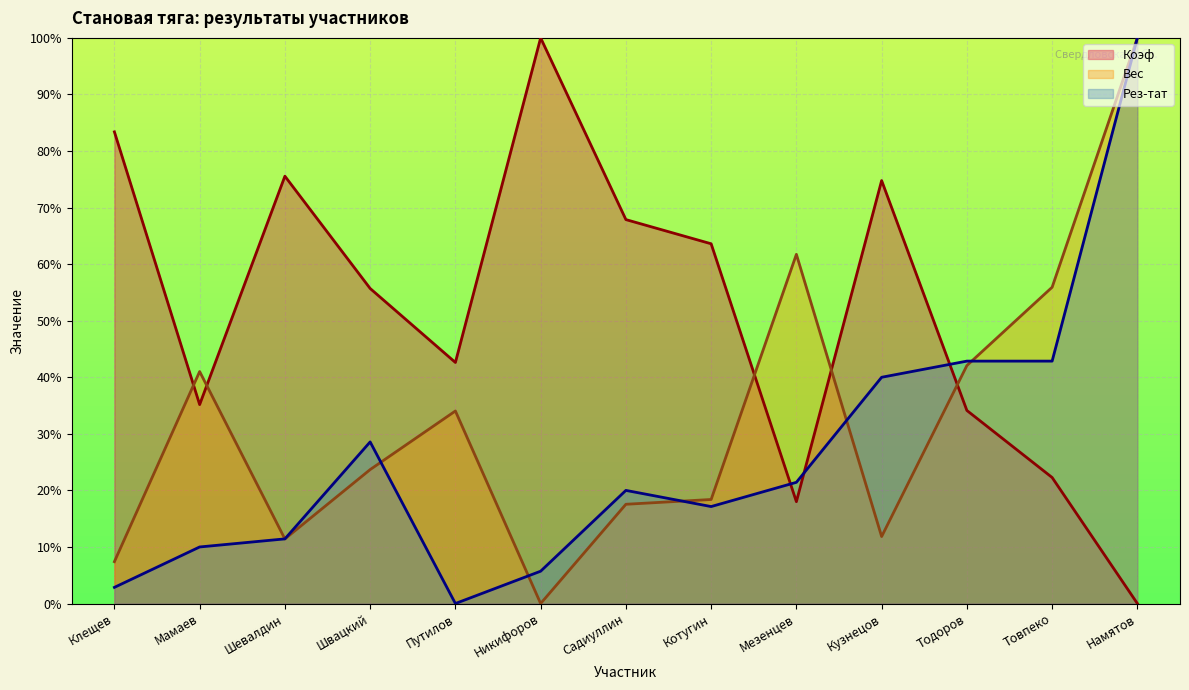

What is the average value of the Коэф series?

51.8